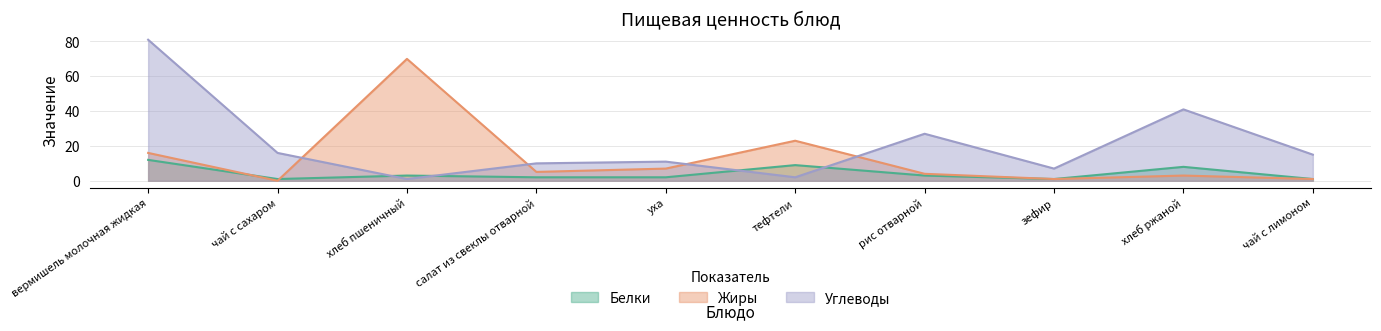

What are all the series names shown in the legend?

Белки, Жиры, Углеводы